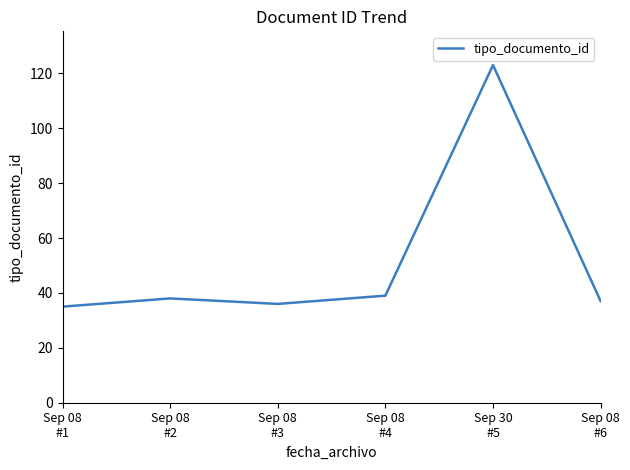

Which has a higher value, Sep 08
#4 or Sep 08
#6?

Sep 08
#4